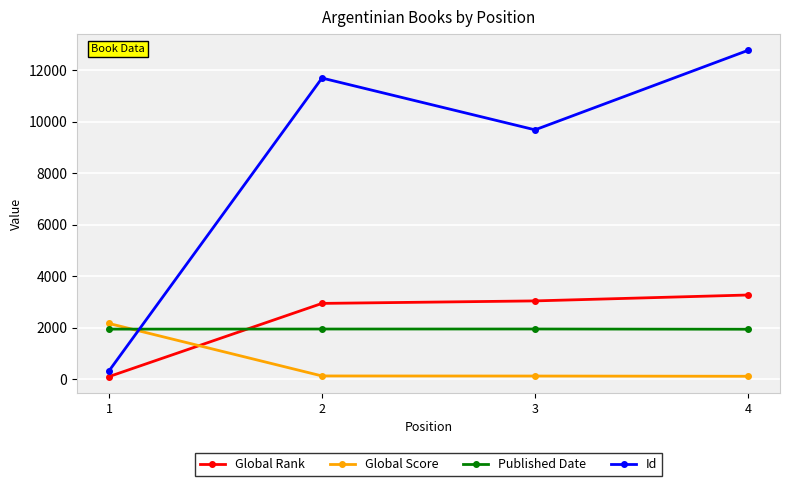

Which series has the largest total across all categories?

Id